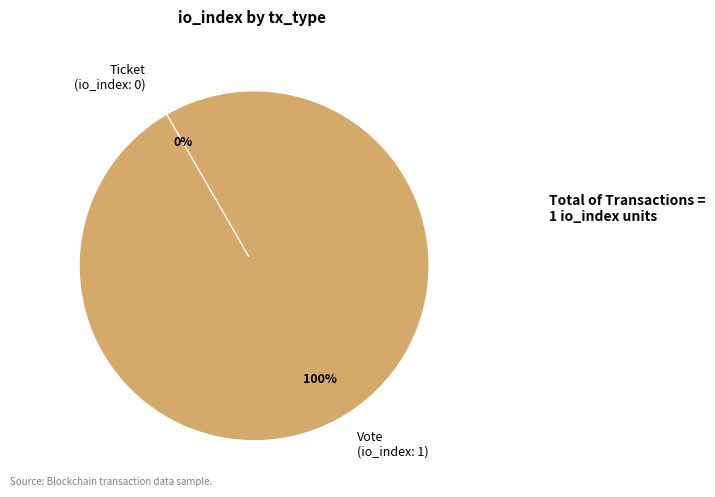

To the nearest percent, what percentage of the pie is Vote?

100%